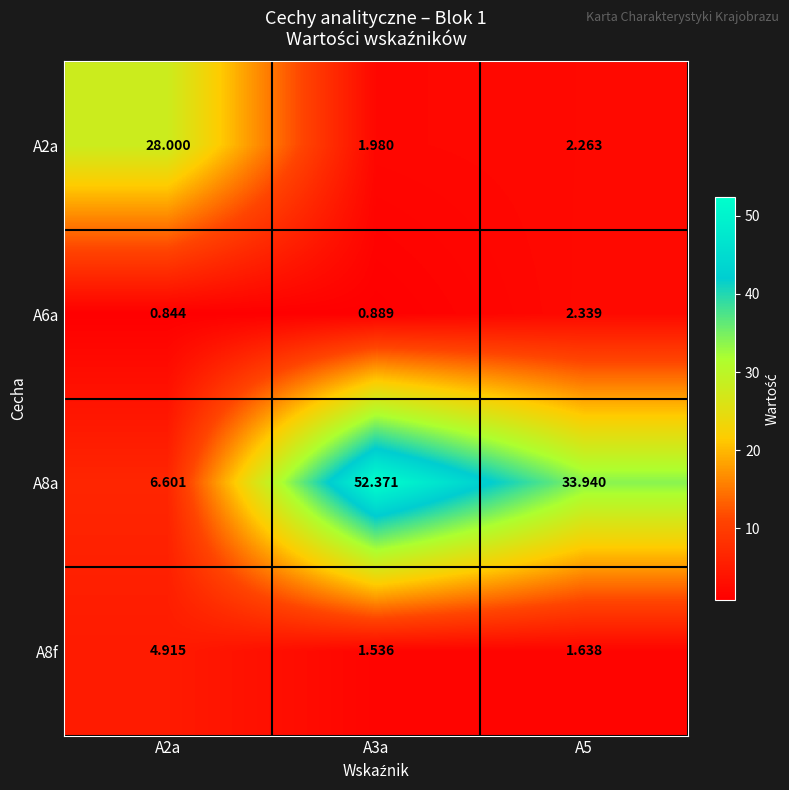

Is the value of A8f at A3a greater than the value of A2a at A2a?

No